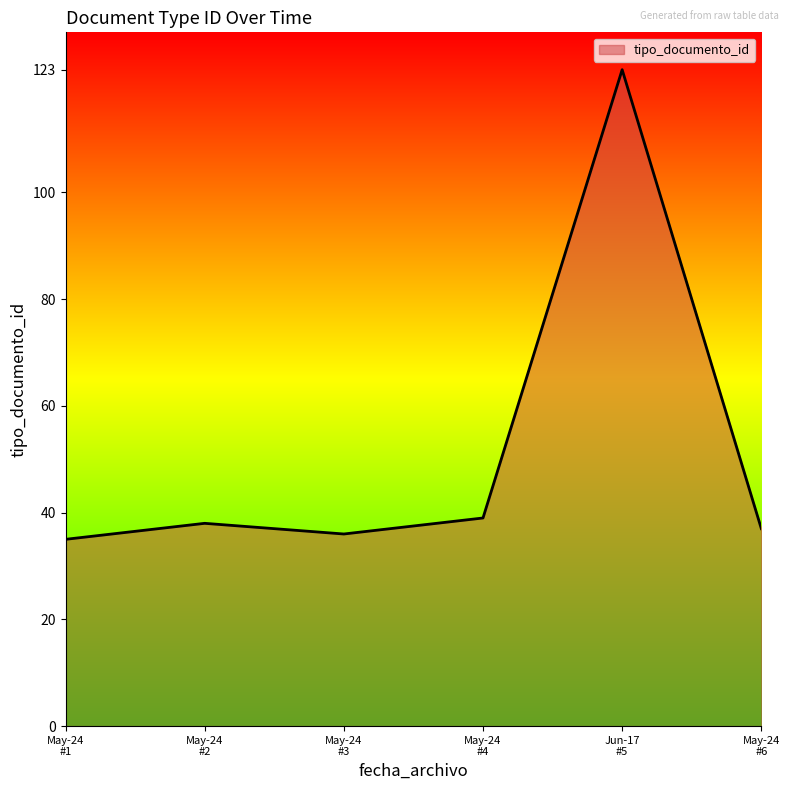

What is the minimum value shown in the chart?

35